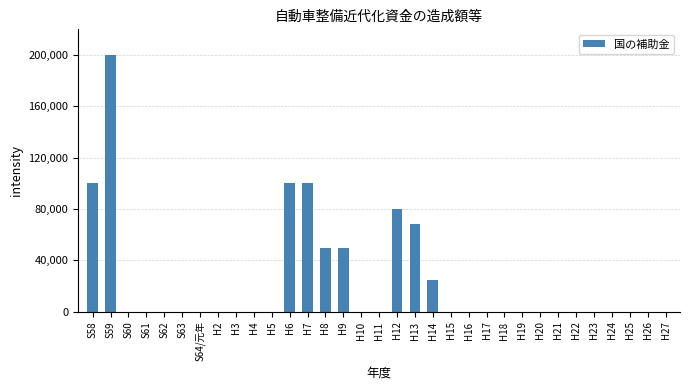

Are the bars horizontal?

No